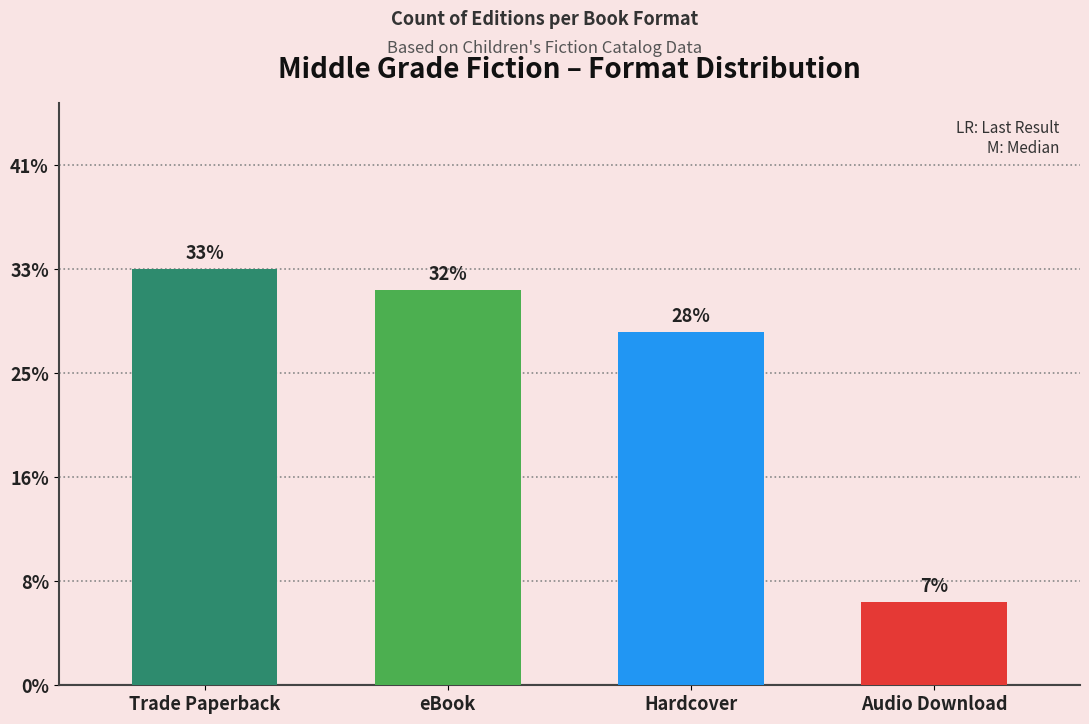

Rank the categories by value from highest to lowest.

Trade Paperback, eBook, Hardcover, Audio Download